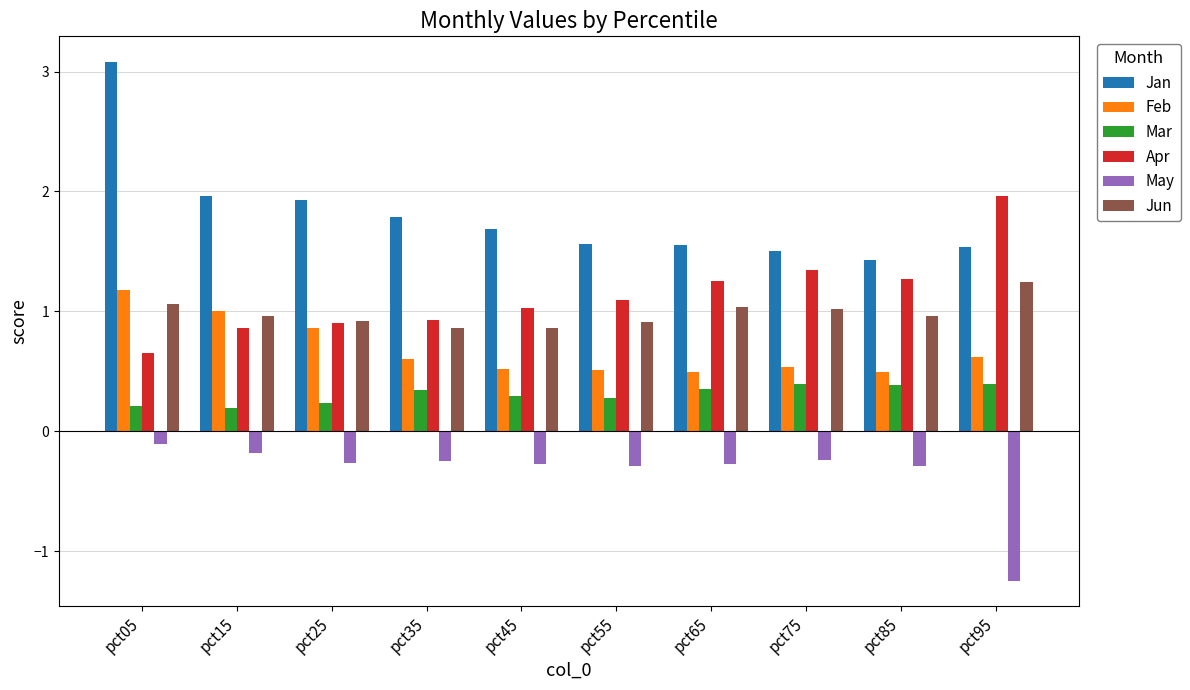

The Jun series shows 1.7 at pct05. True or false?

False